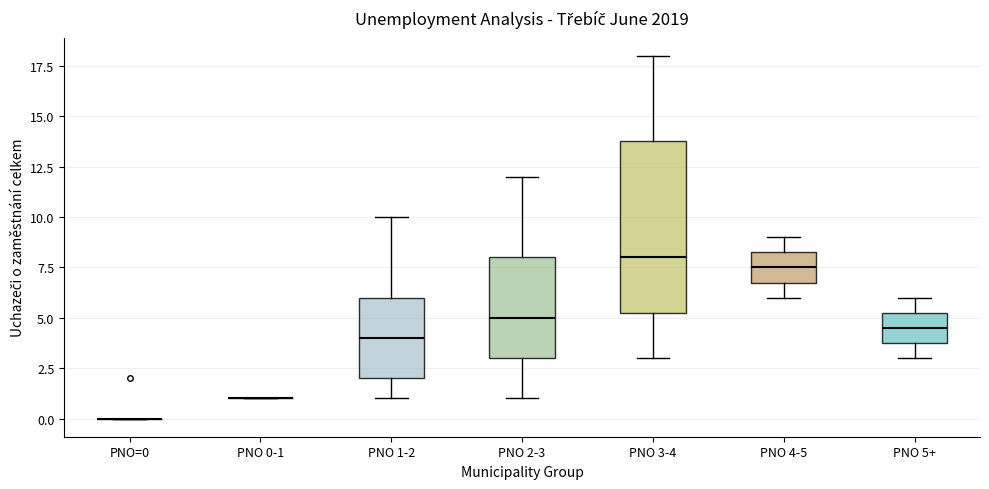

Reading left to right, transcribe this box plot: for each box, give where its median line is, the range the box spans, and where its two whiskers end, as read against the y-axis. The values are not printed on the chart, so give them approximately, as read against the axis.

PNO=0: box collapsed to a line at 0.0, whiskers 0.0 to 0.0
PNO 0-1: box collapsed to a line at 1.0, whiskers 1.0 to 1.0
PNO 1-2: median 4.0, box 2.0 to 6.0, whiskers 1.0 to 10.0
PNO 2-3: median 5.0, box 3.0 to 8.0, whiskers 1.0 to 12.0
PNO 3-4: median 8.0, box 5.5 to 14.0, whiskers 3.0 to 18.0
PNO 4-5: median 7.5, box 7.0 to 8.5, whiskers 6.0 to 9.0
PNO 5+: median 4.5, box 4.0 to 5.5, whiskers 3.0 to 6.0